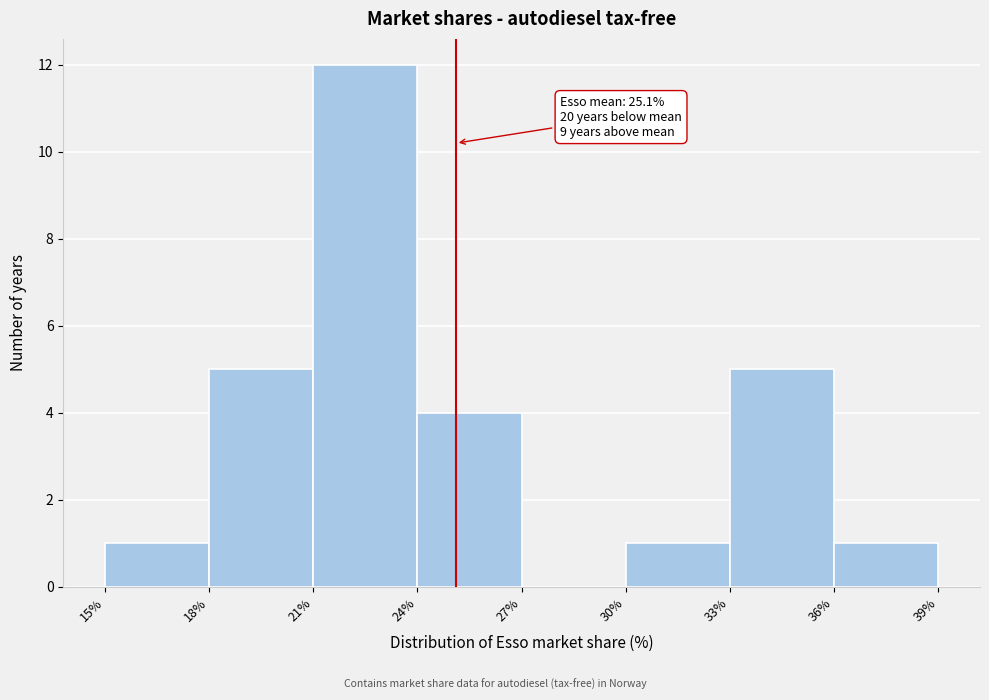

Which range on the x-axis has the tallest bar?

21% to 24%